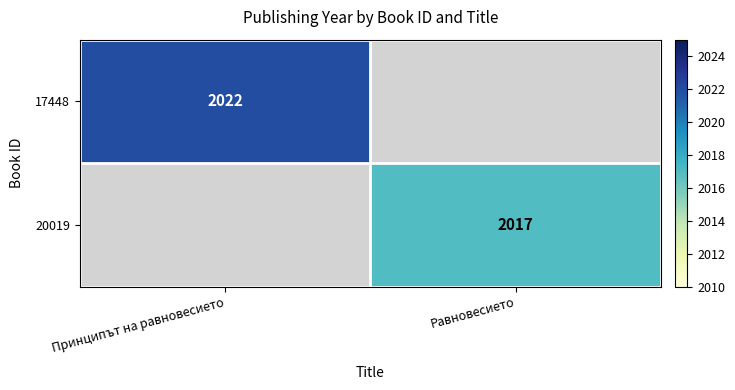

Which label corresponds to the smallest value in the chart?

Равновесието